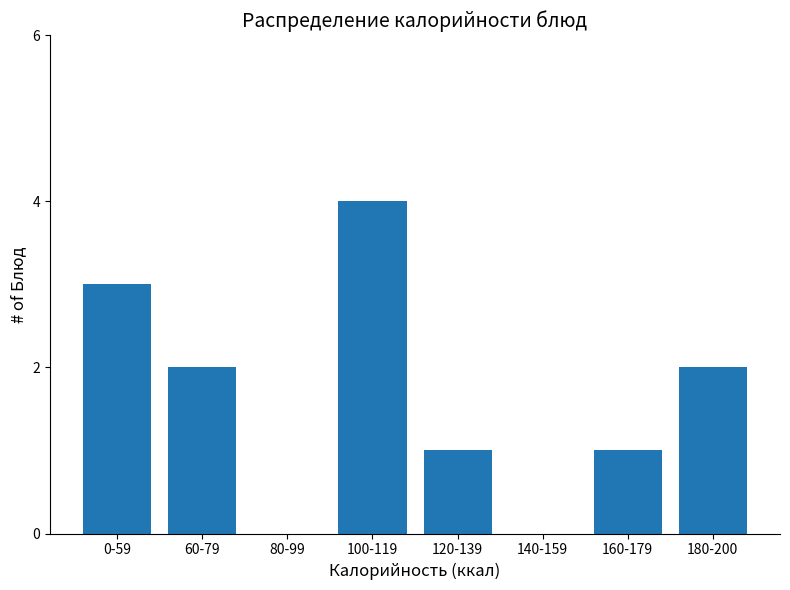

Reading right to left, what are all the values shown in this chart?

180-200=2	160-179=1	140-159=0	120-139=1	100-119=4	80-99=0	60-79=2	0-59=3